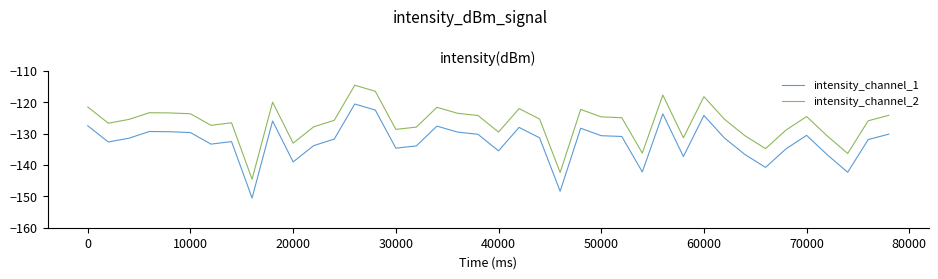

Which series has the largest total across all categories?

intensity_channel_2